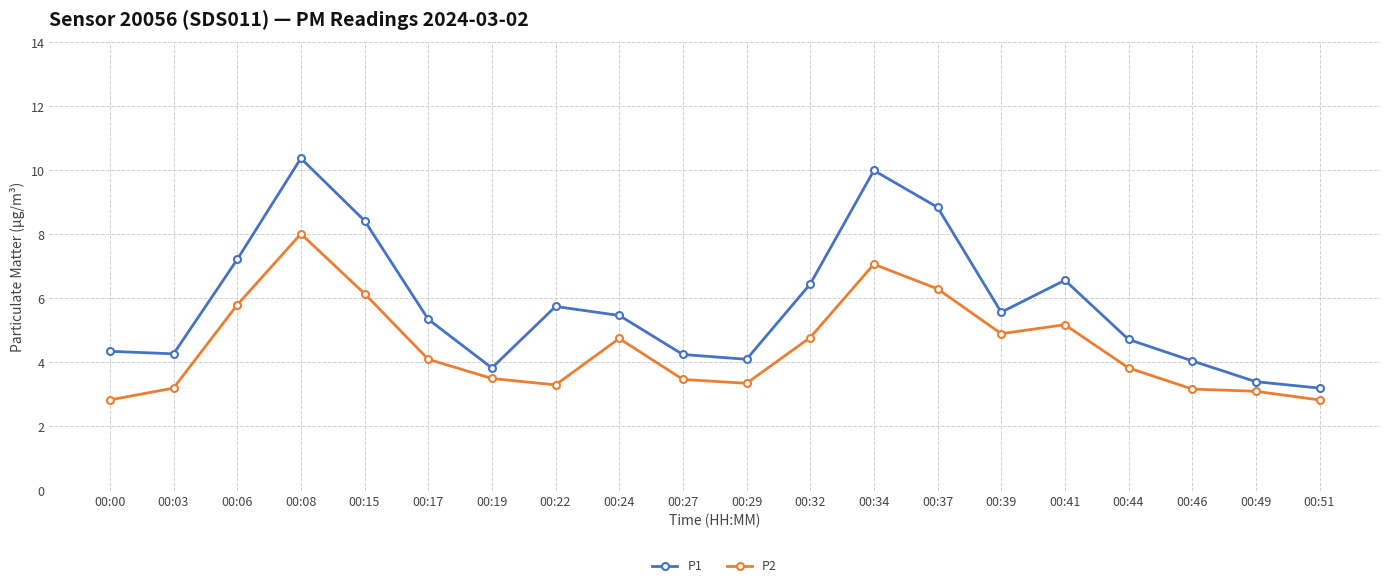

How many data points in P1 are above 5?

11